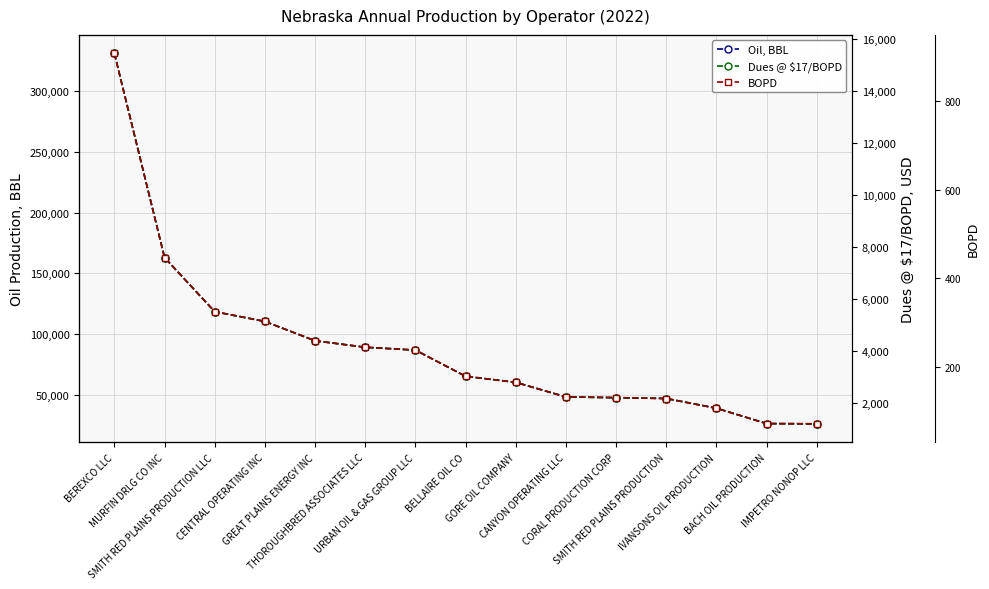

True or false: Oil, BBL has more than 0 interior local peaks.

False